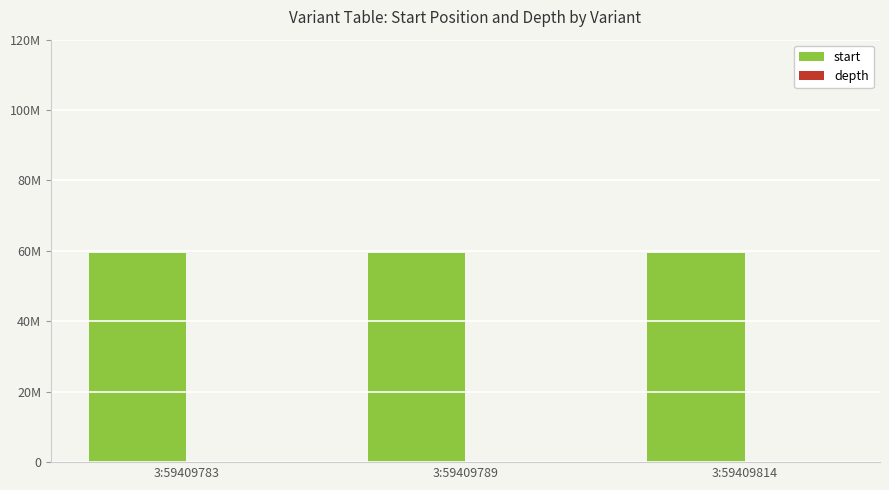

Does the chart contain stacked bars?

No